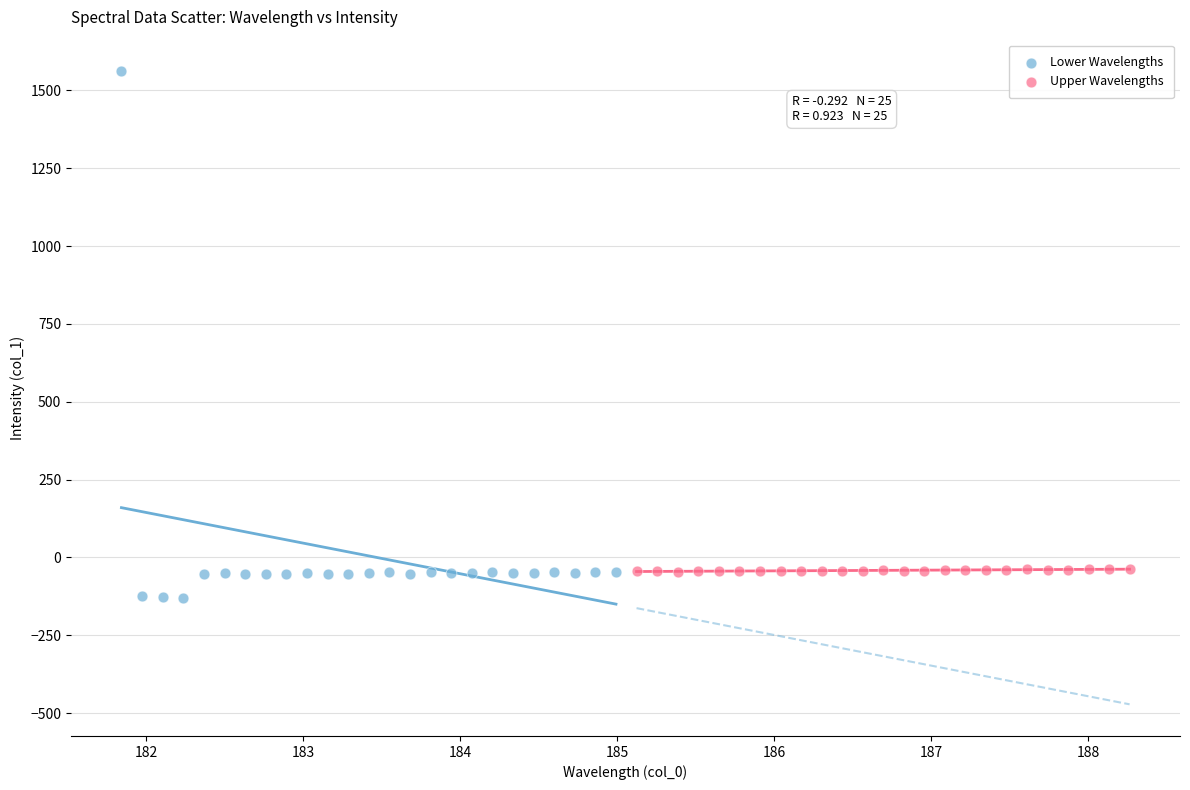

What are all the series names shown in the legend?

Lower Wavelengths, Upper Wavelengths